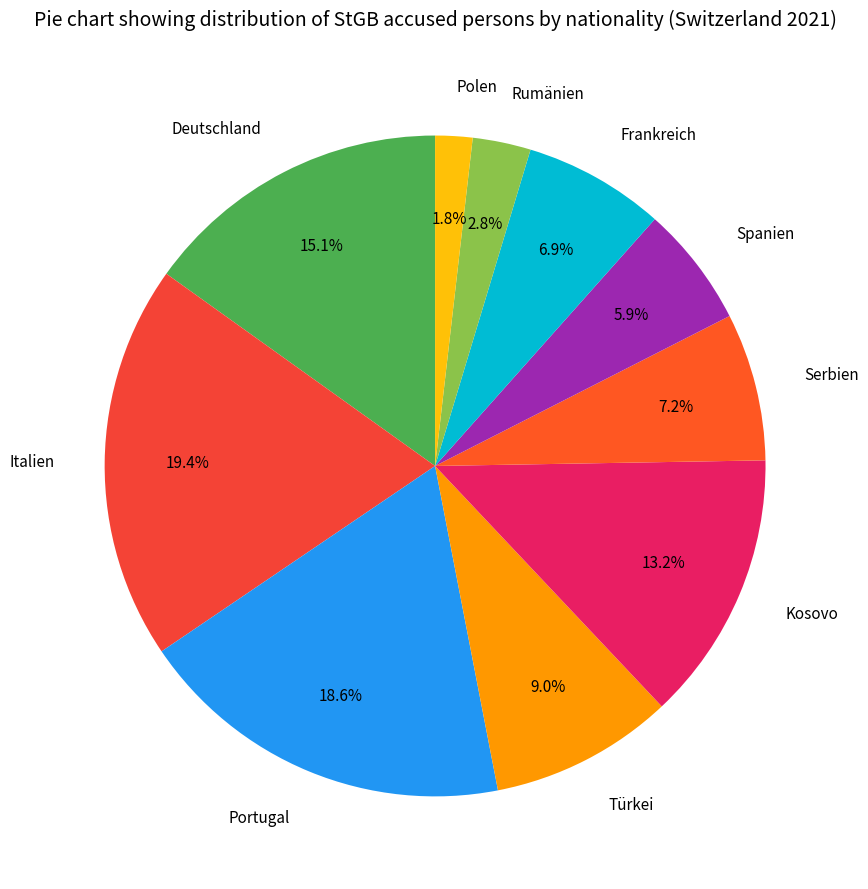

Which category has the biggest portion of the pie?

Italien